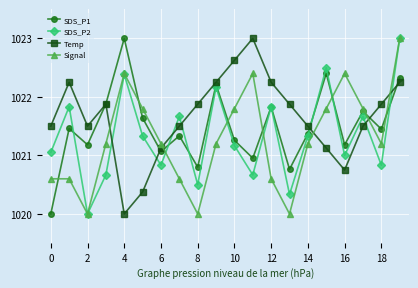

How many lines are shown in the chart?

4